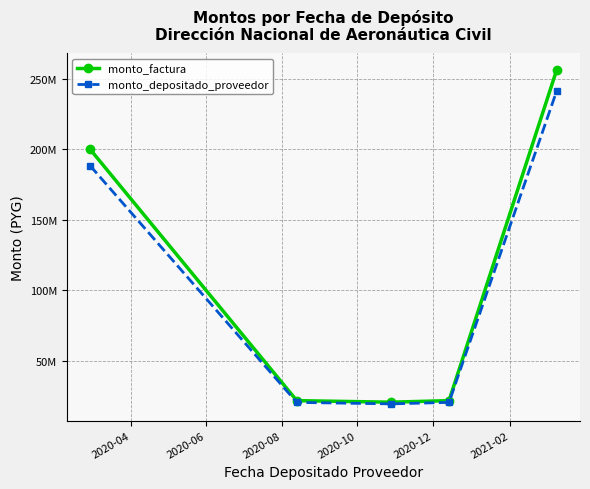

List the series in order of their peak value, lowest first.

monto_depositado_proveedor, monto_factura